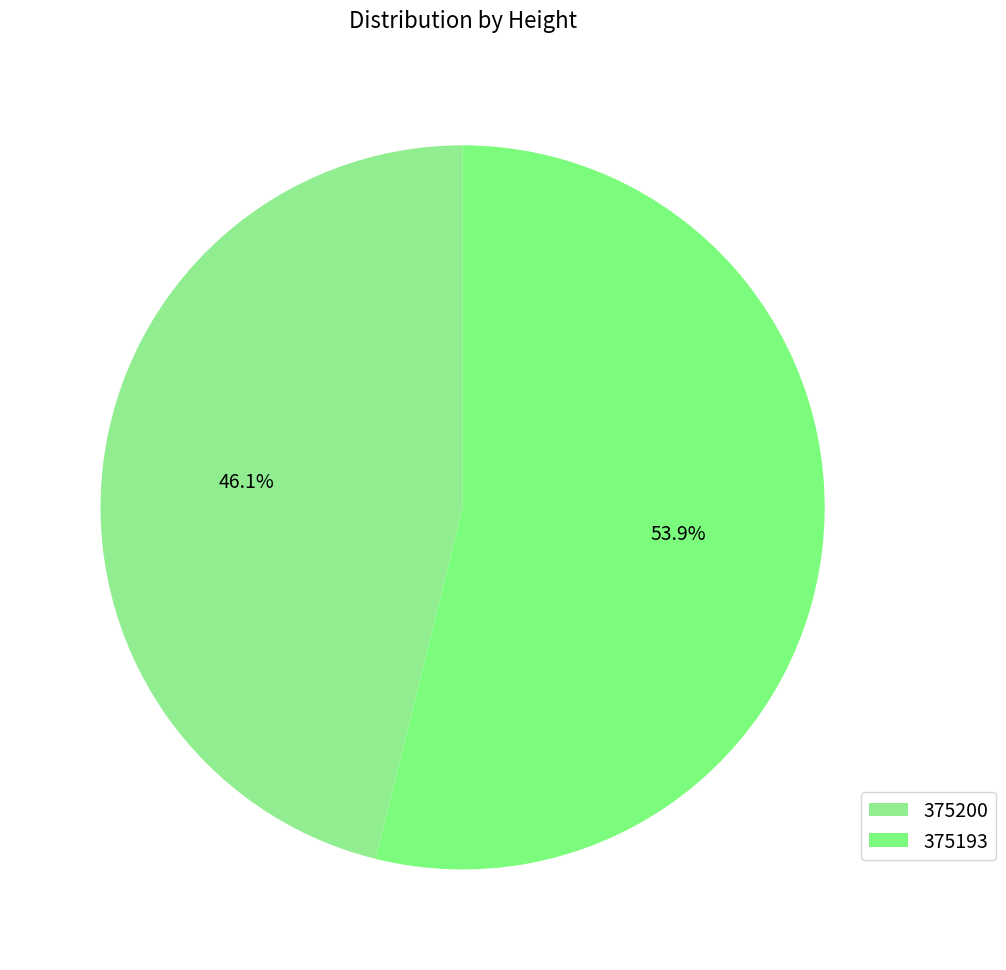

To the nearest percent, what portion does 375193 represent?

54%